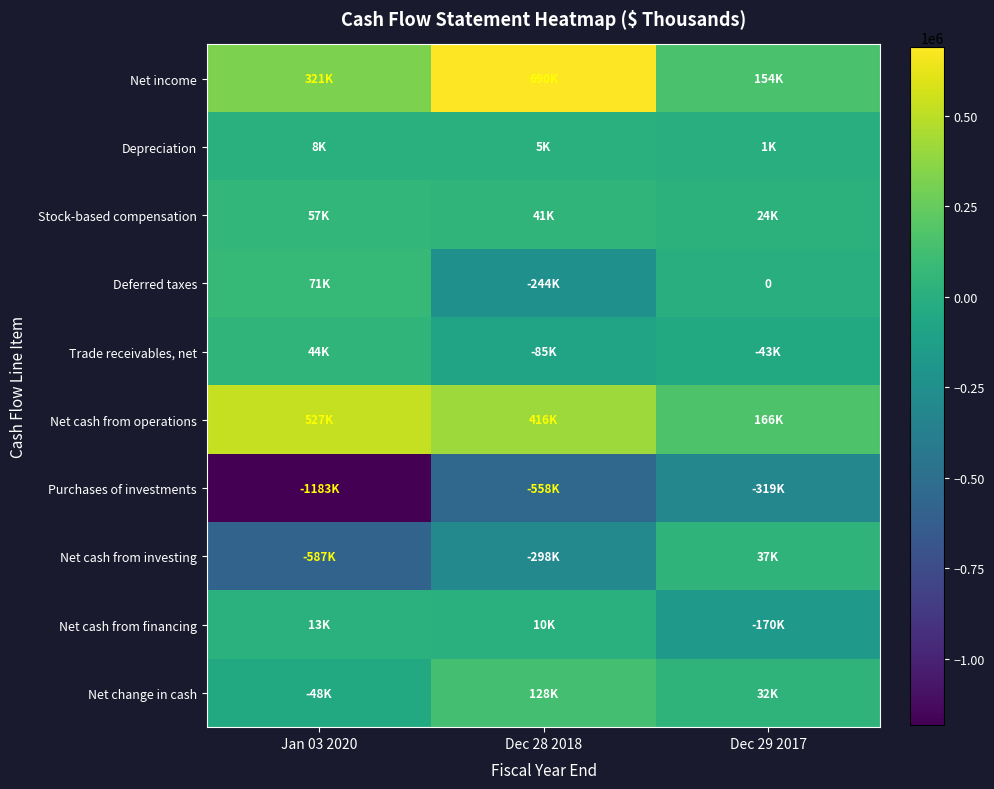

The value of Trade receivables, net at Jan 03 2020 is 43716. True or false?

True